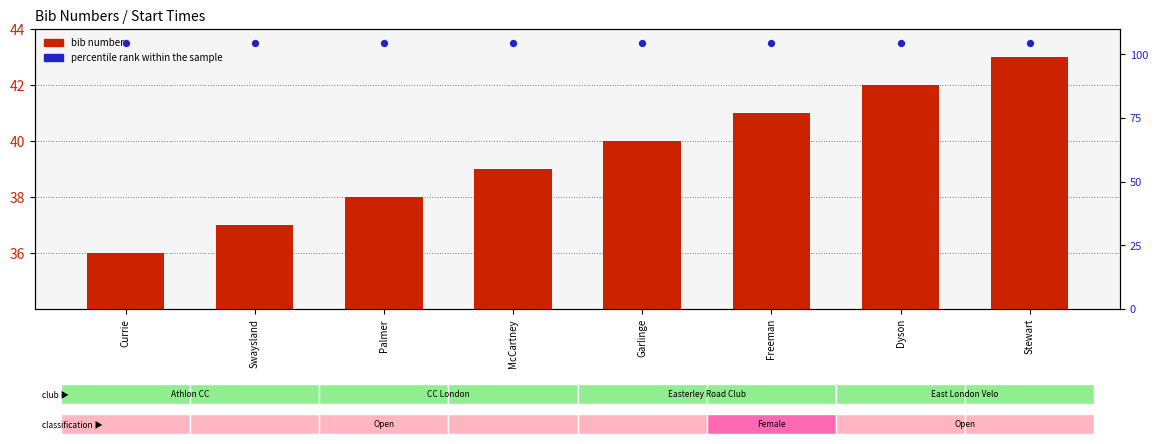

At which category is the sum across all series the highest?

Stewart